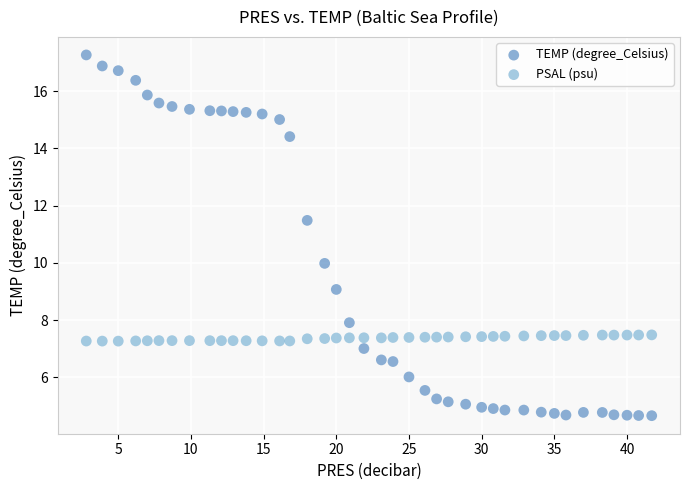

What are all the series names shown in the legend?

TEMP (degree_Celsius), PSAL (psu)